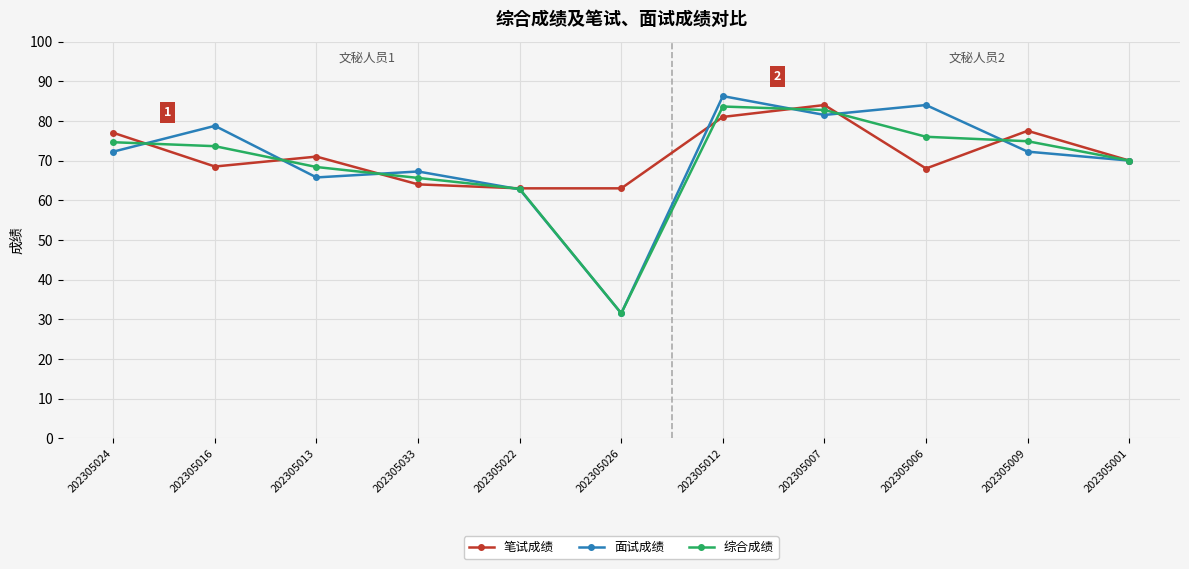

At how many categories does at least one series exceed 53?

11